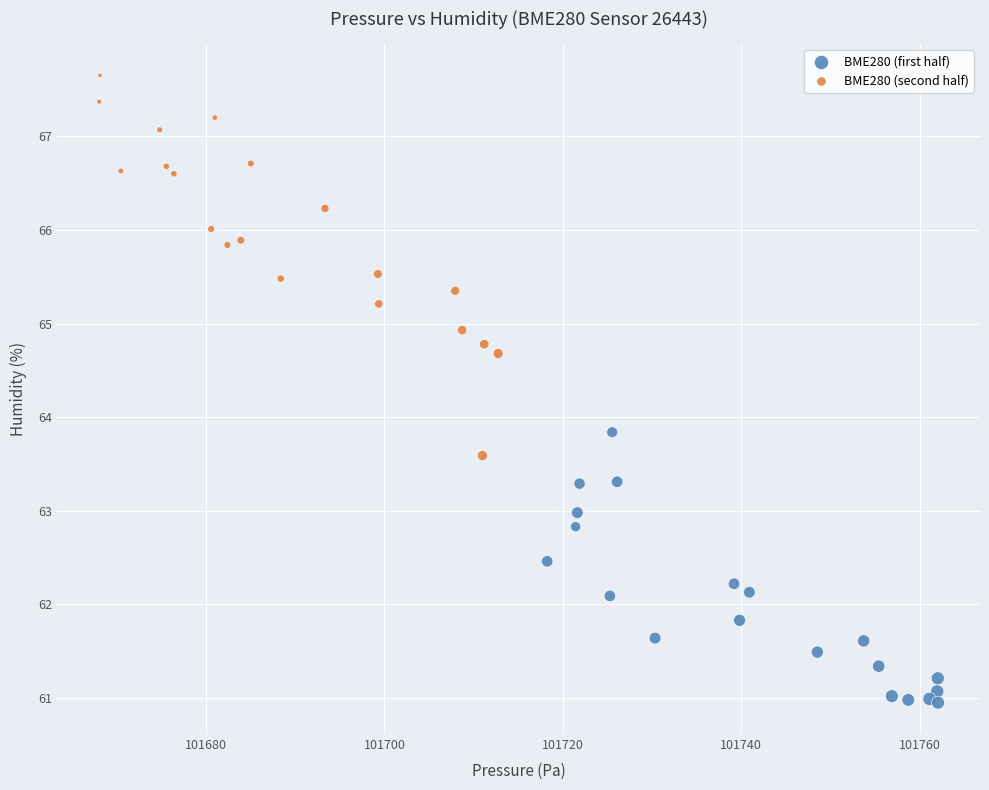

Which series reaches the minimum Y coordinate?

BME280 (first half)